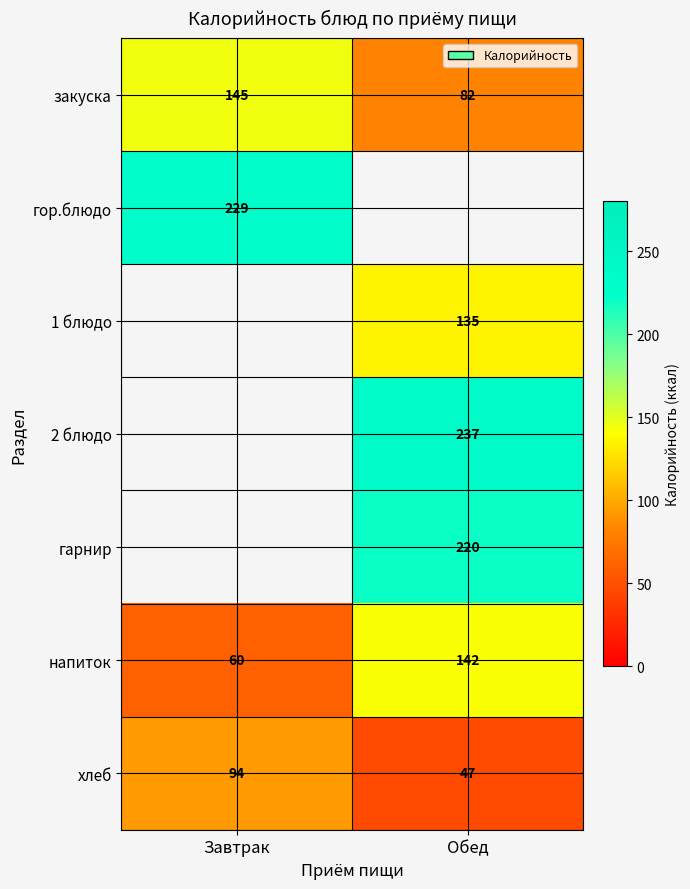

Is it true that закуска equals 82 at Обед?

True